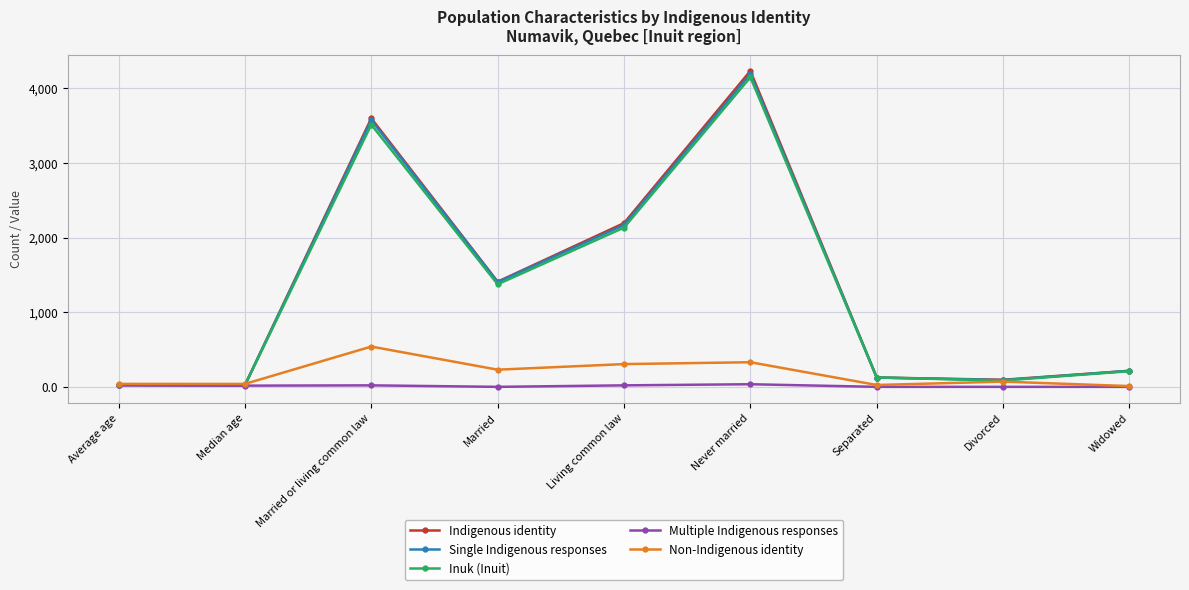

What is the value of the Inuk (Inuit) point at the 5th from the left?

2135.0